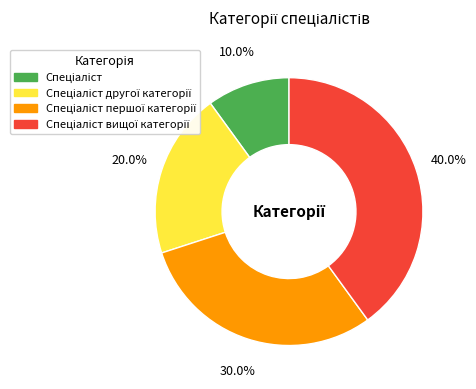

Does any single category account for the majority?

No